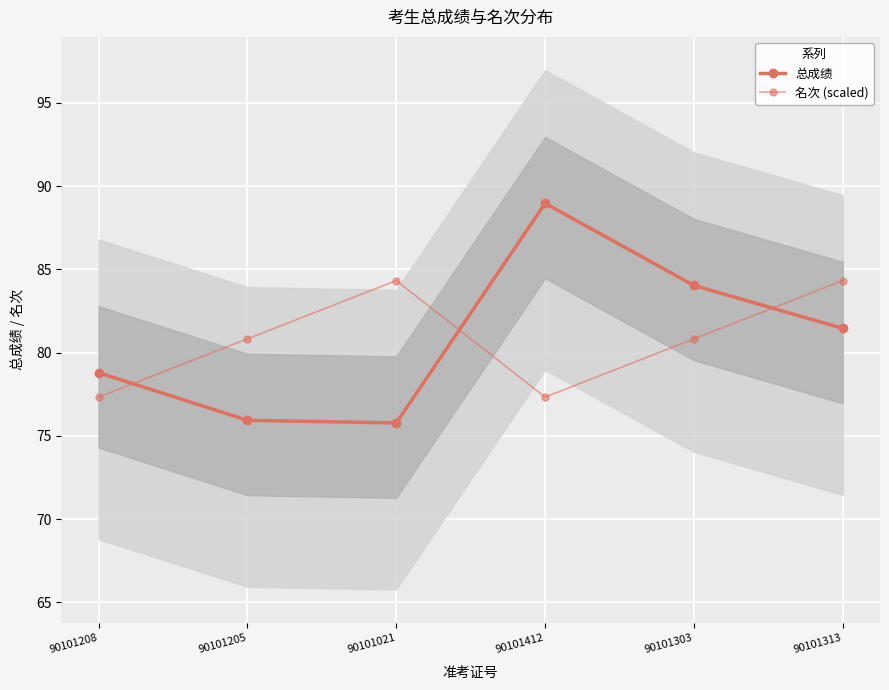

How many interior local valleys does the 名次 (scaled) series have?

1